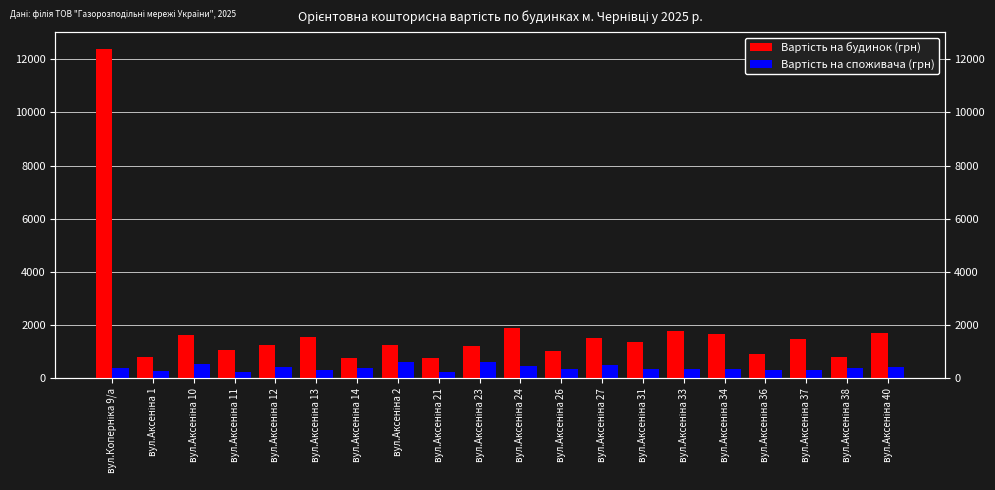

How many values in the Вартість на споживача (грн) series are below 375?

10